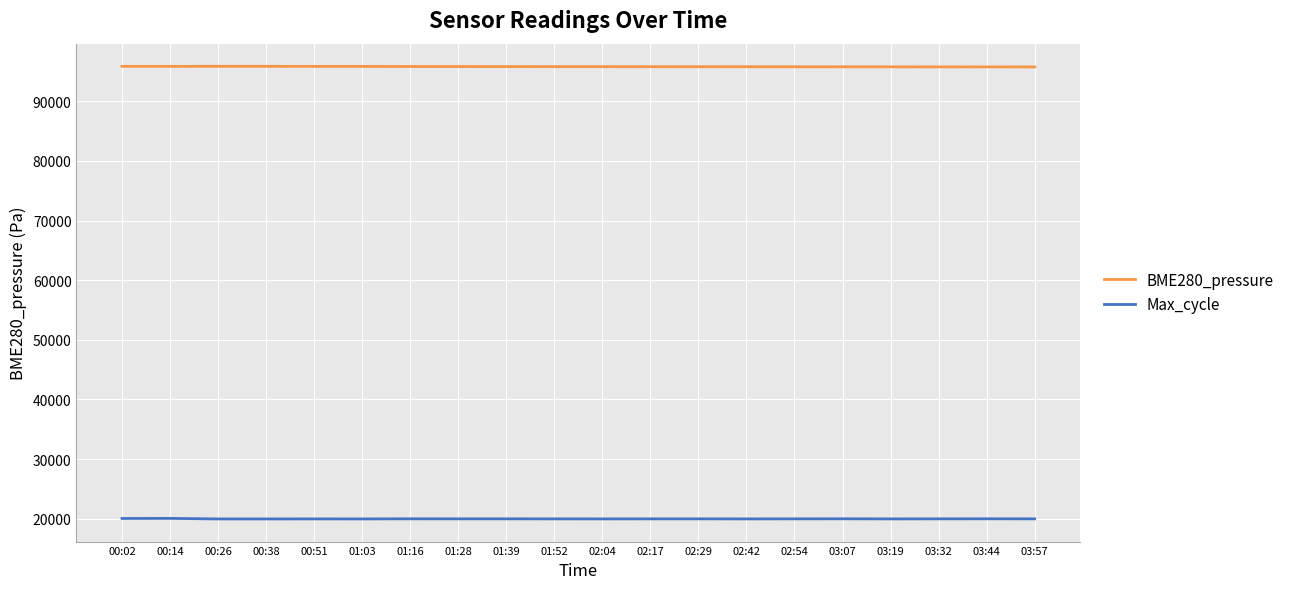

List the series in order of their overall mean, lowest first.

Max_cycle, BME280_pressure